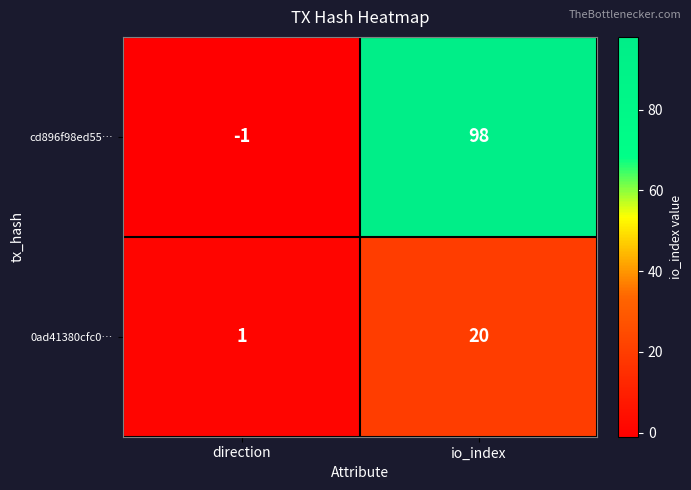

What is the difference between the highest and lowest values at direction?

2